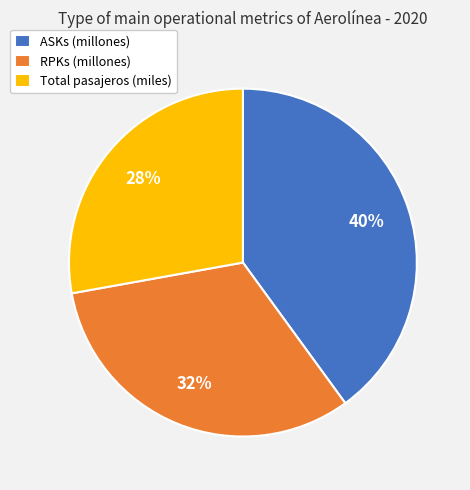

Count the number of slices in the pie.

3